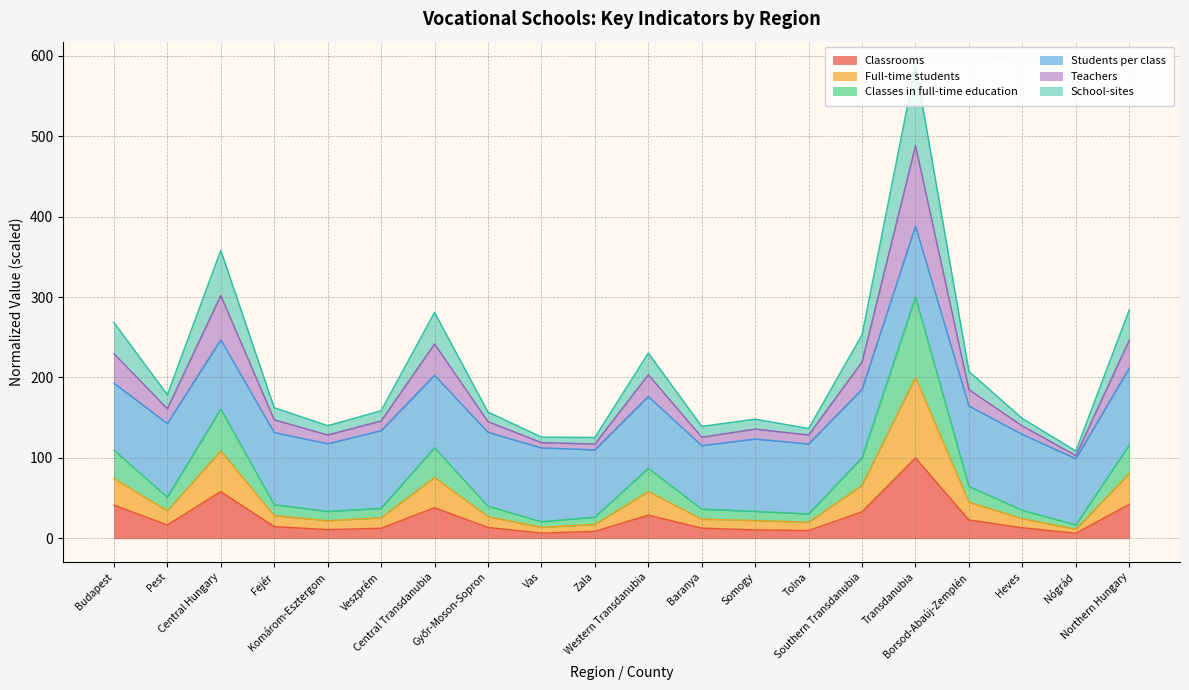

How many data points does each series have?

20